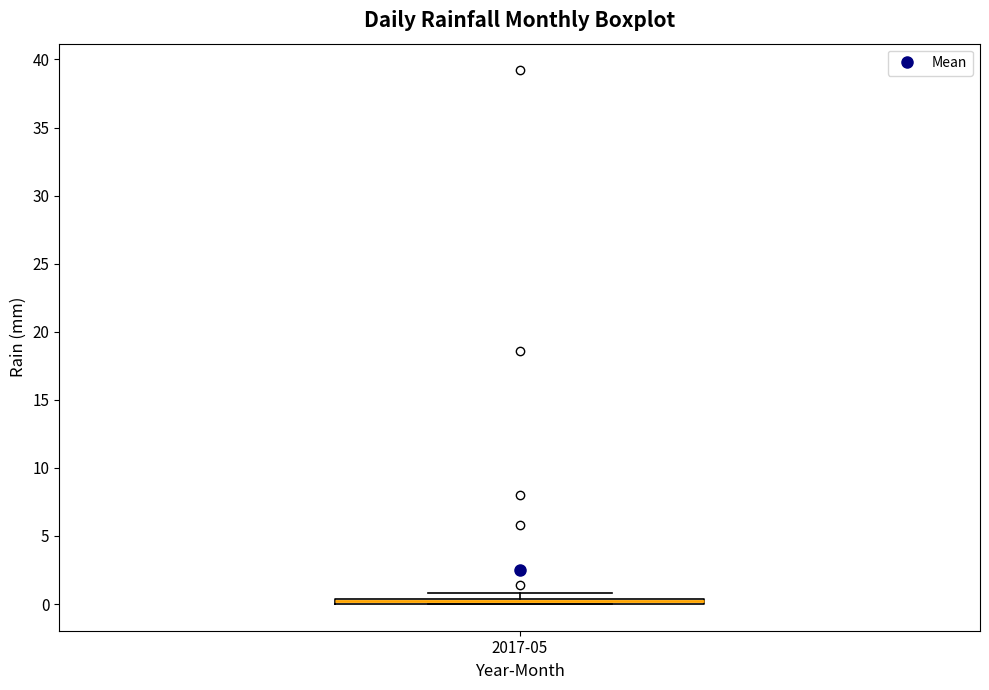

Where is the upper edge of the box for 2017-05 on the y-axis? The values are not printed on the chart, so give them approximately, as read against the axis.

0.5